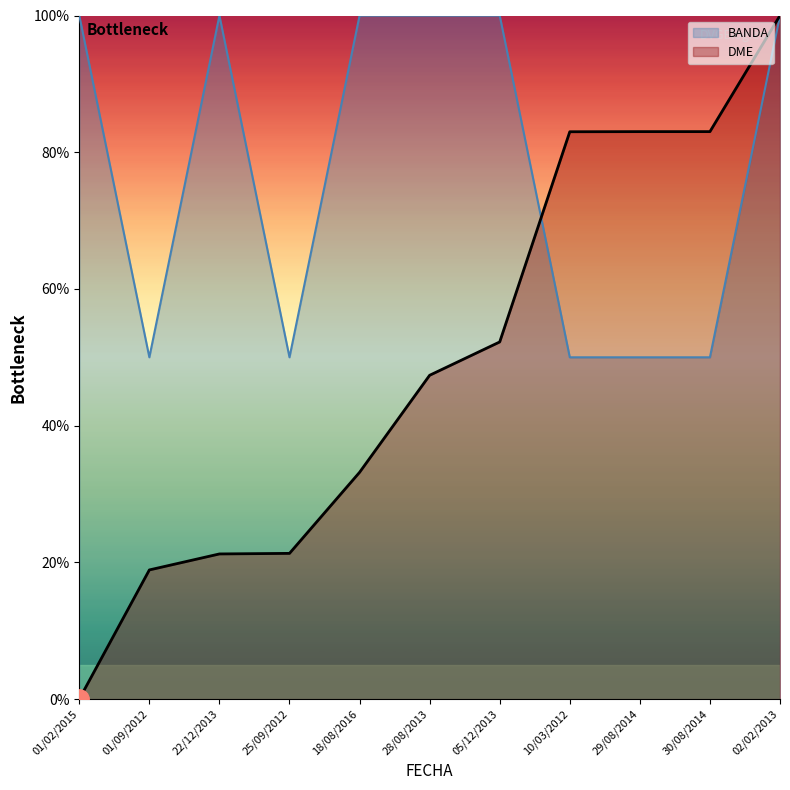

How many series are shown in this chart?

2